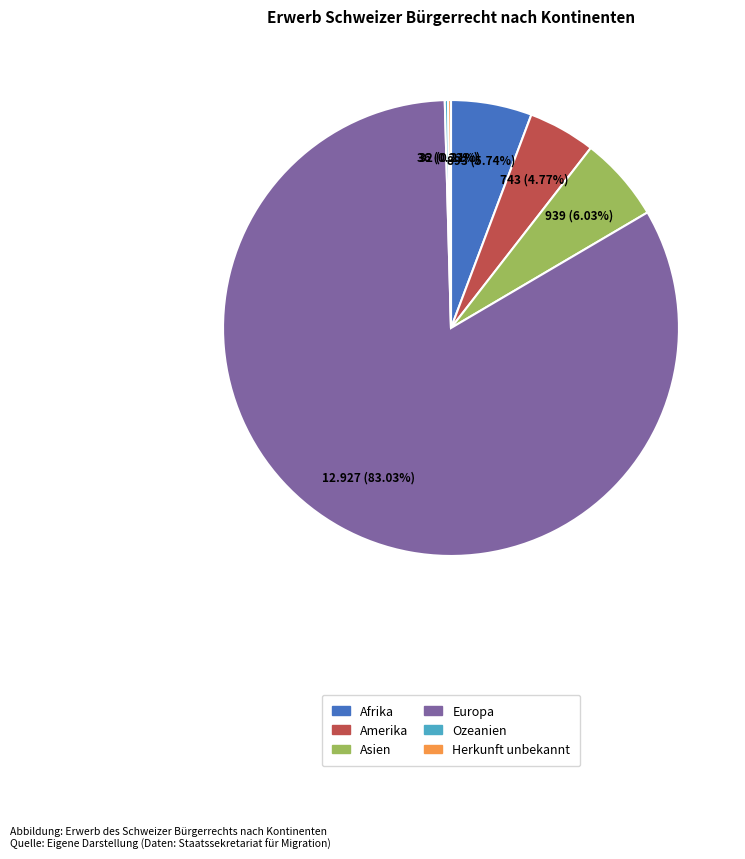

Approximately how many times larger is the value at Asien compared to Amerika?

1.3